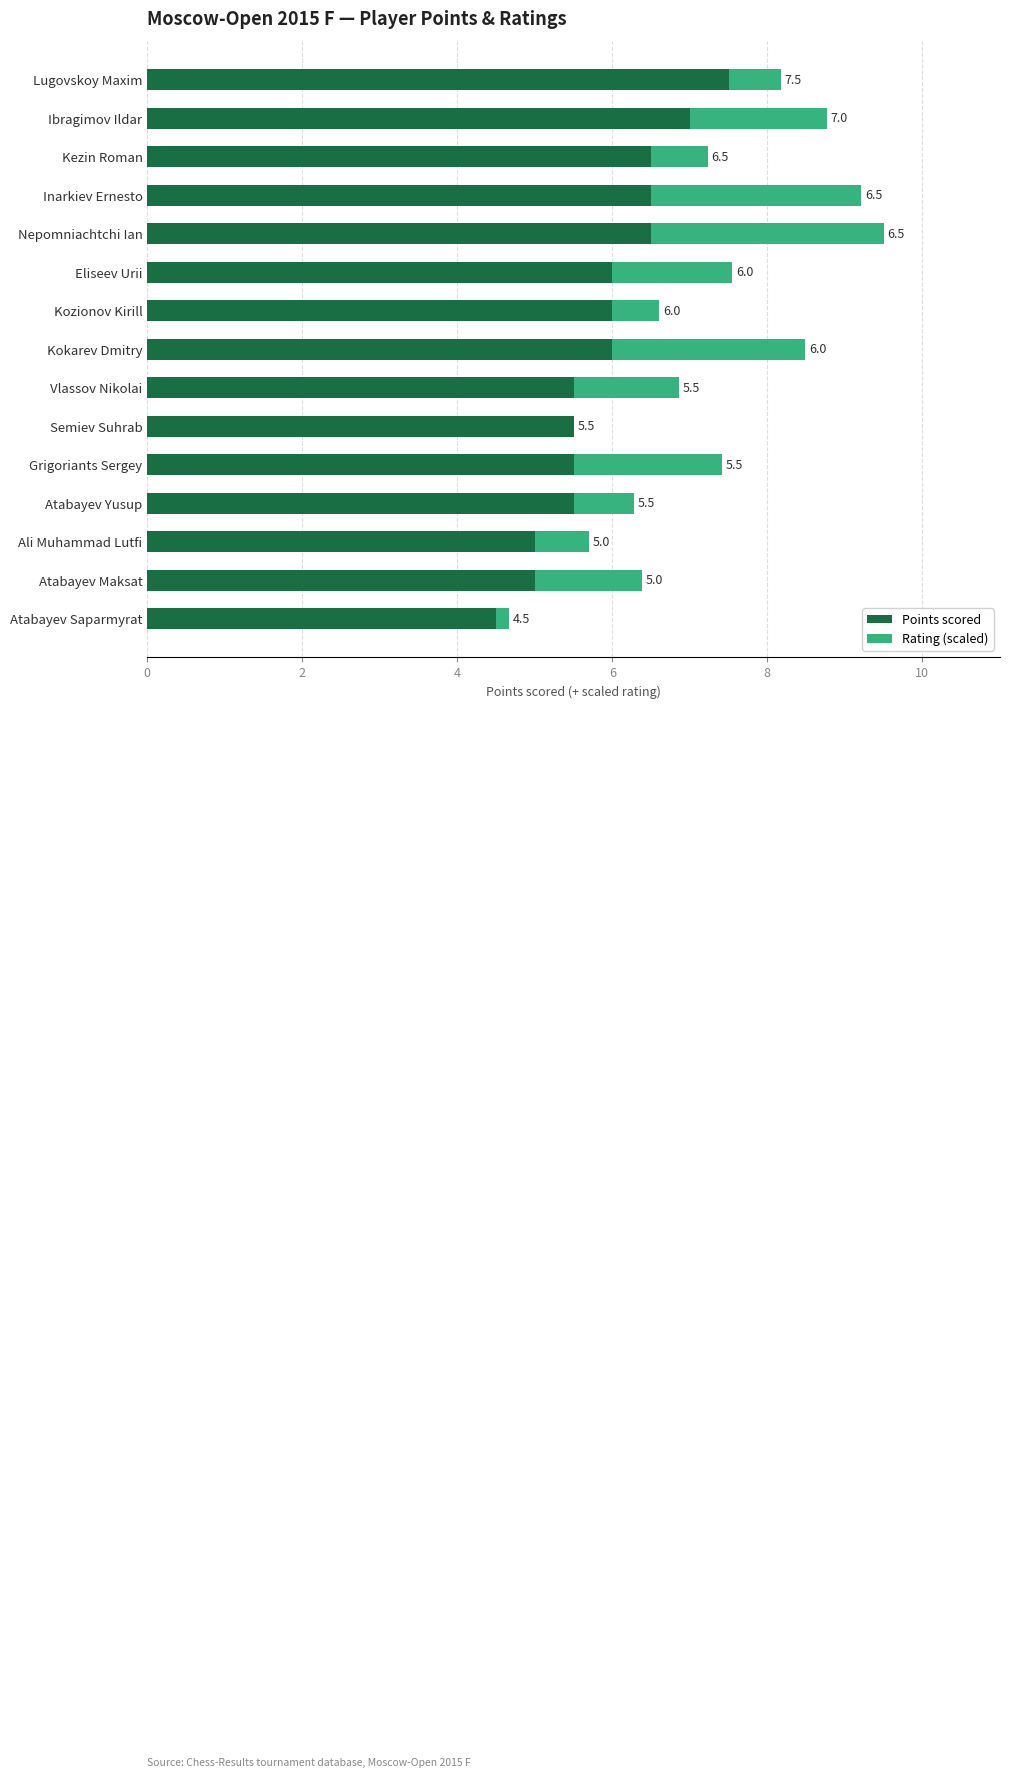

What is the highest value of the Points scored series?

7.5